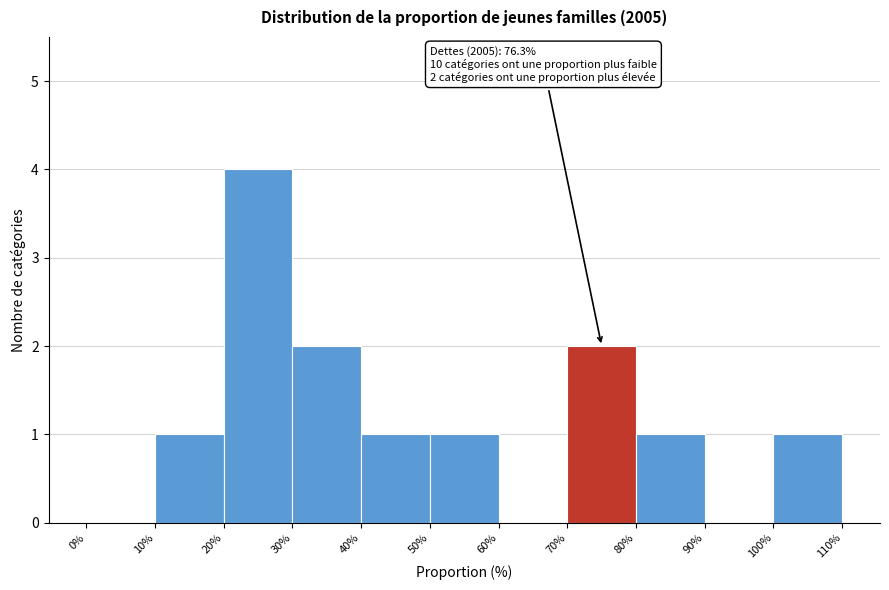

Which range on the x-axis has the tallest bar?

20% to 30%